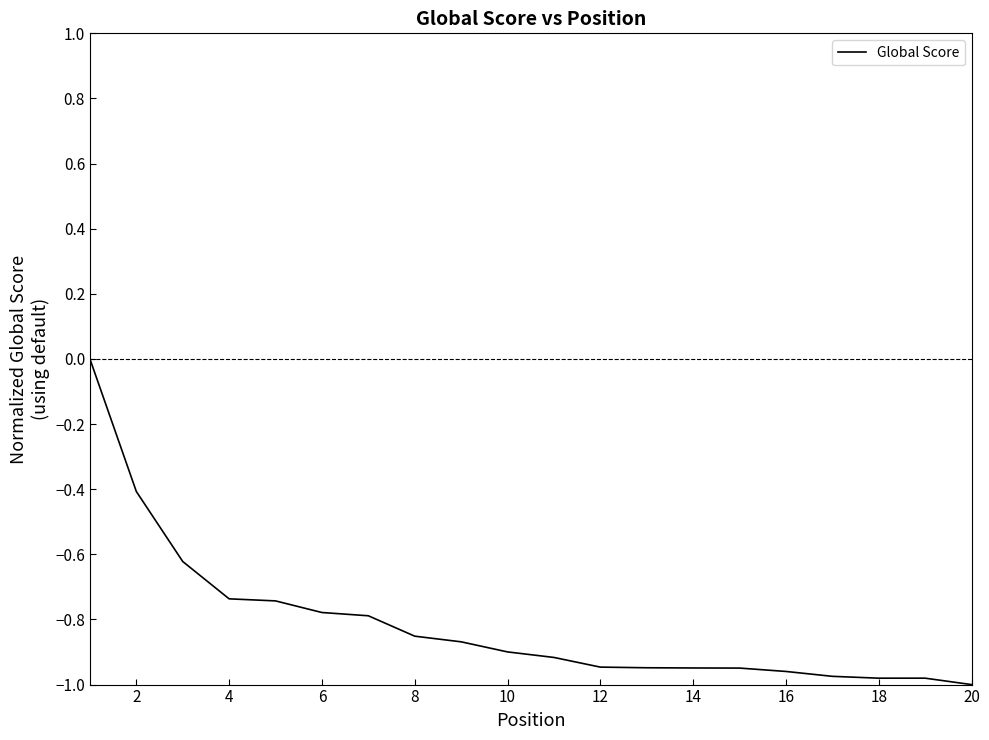

What is the difference between the maximum and minimum values?

1.0